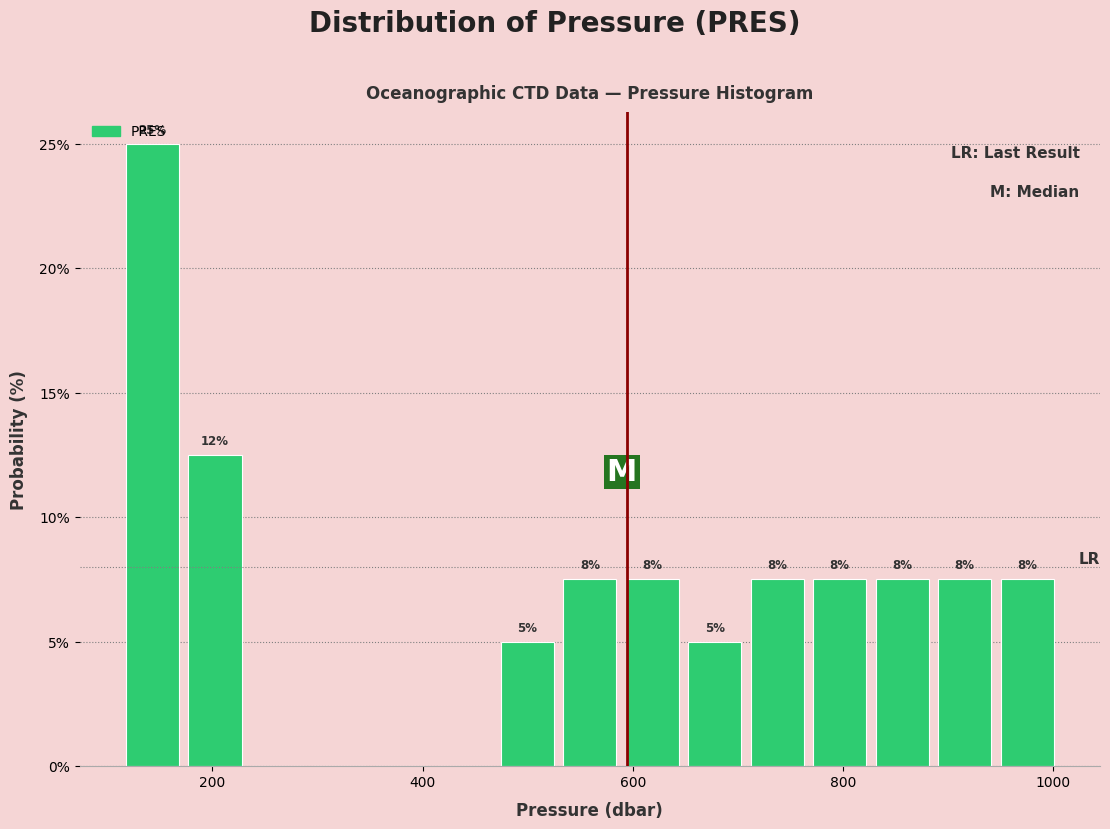

Read against the x-axis, roughly where is the centre of the tallest bar?

140